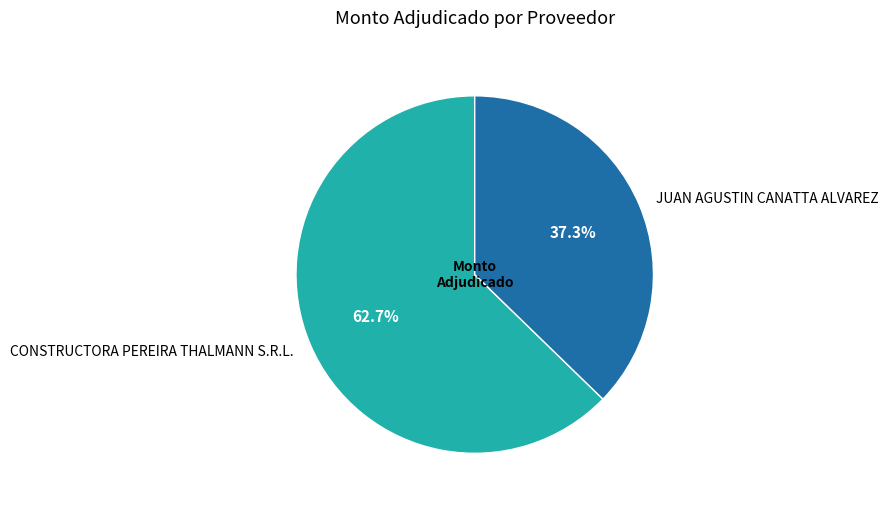

Is CONSTRUCTORA PEREIRA THALMANN S.R.L. the majority of the pie?

Yes